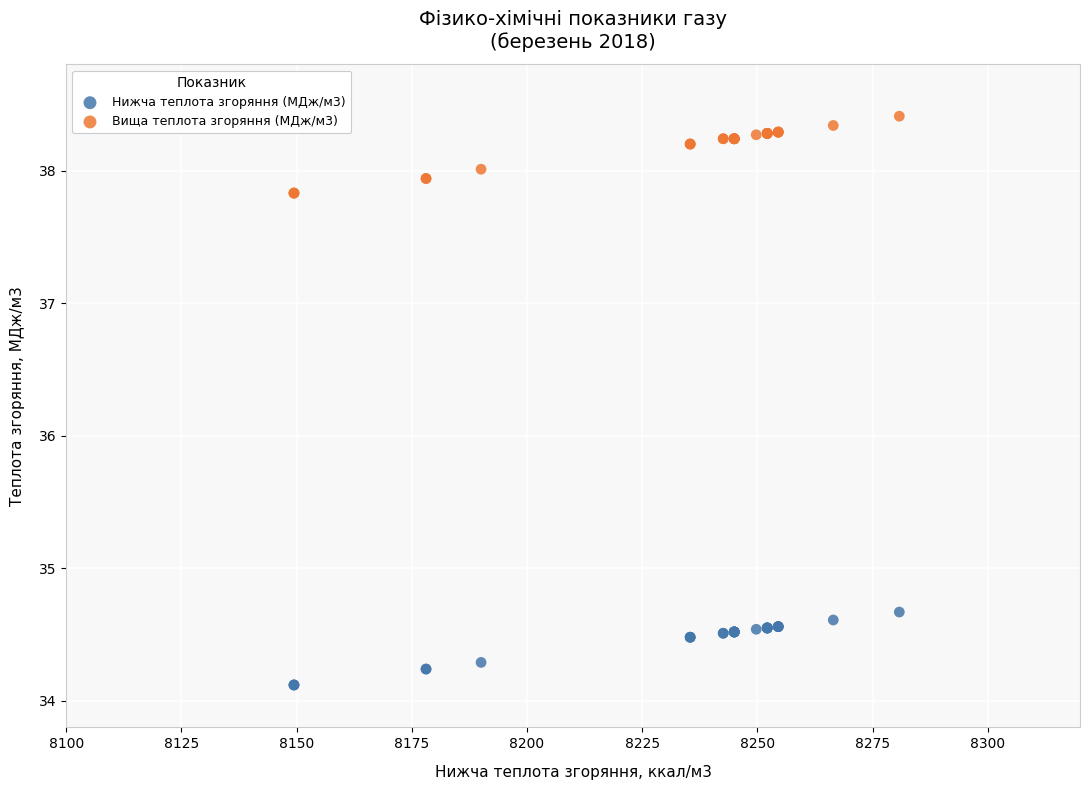

Across all series, what Y value is closest to 36?

34.7